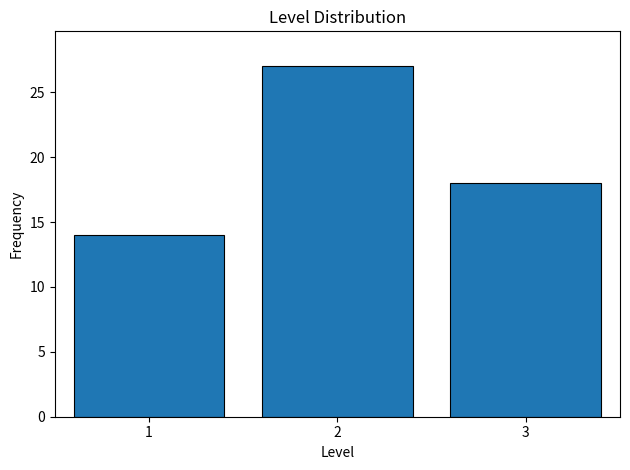

Reading left to right, list every bar in this chart as the range it spans on the x-axis followed by its height. The values are not printed on the chart, so give them approximately, as read against the axis.

0.5 to 1.5: 14
1.5 to 2.5: 27
2.5 to 3.5: 18